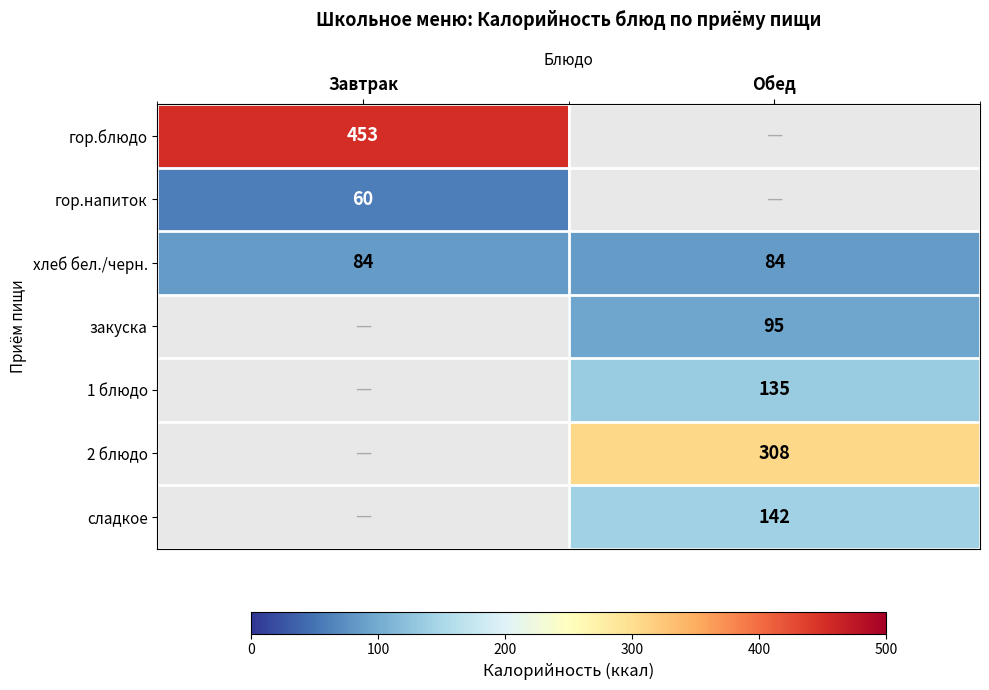

What is the average value of the хлеб бел./черн. series?

84